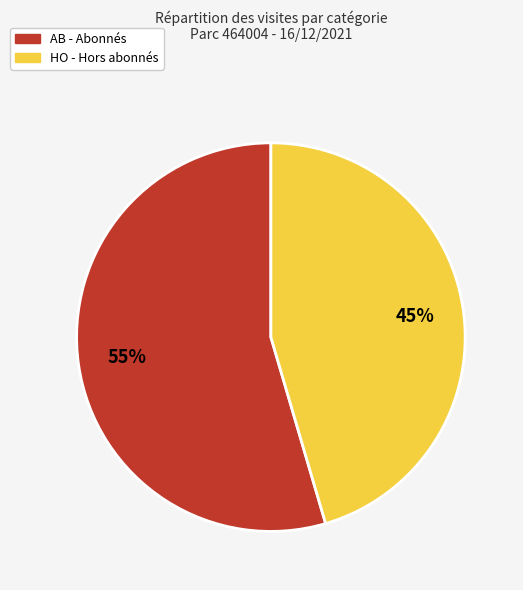

To the nearest percent, what portion does HO represent?

45%